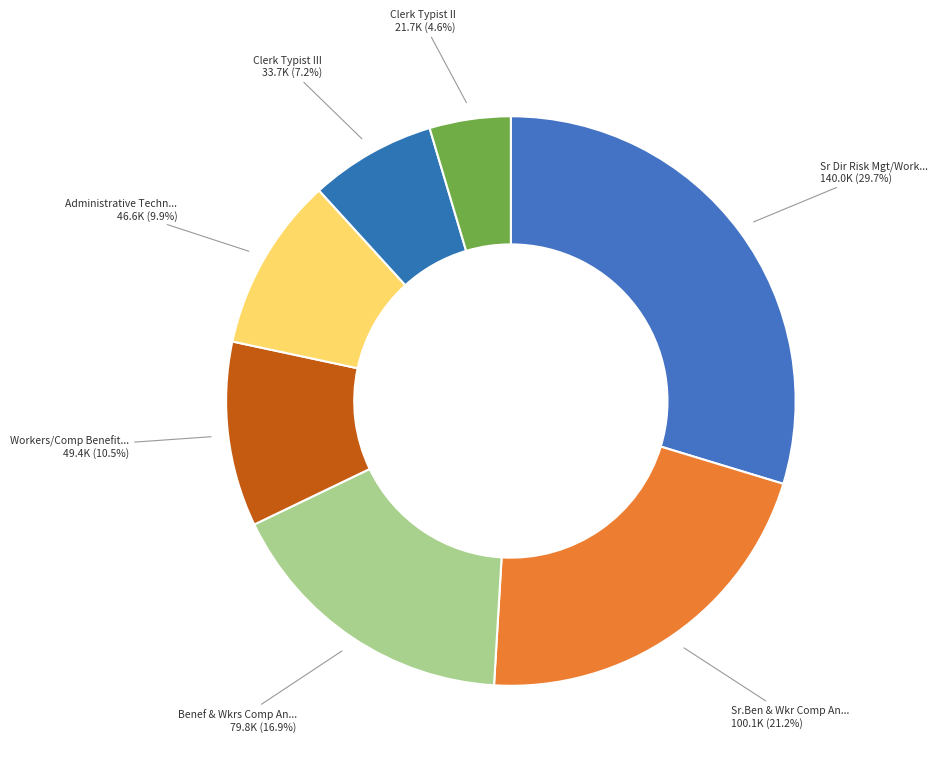

How many slices are in this pie chart?

7